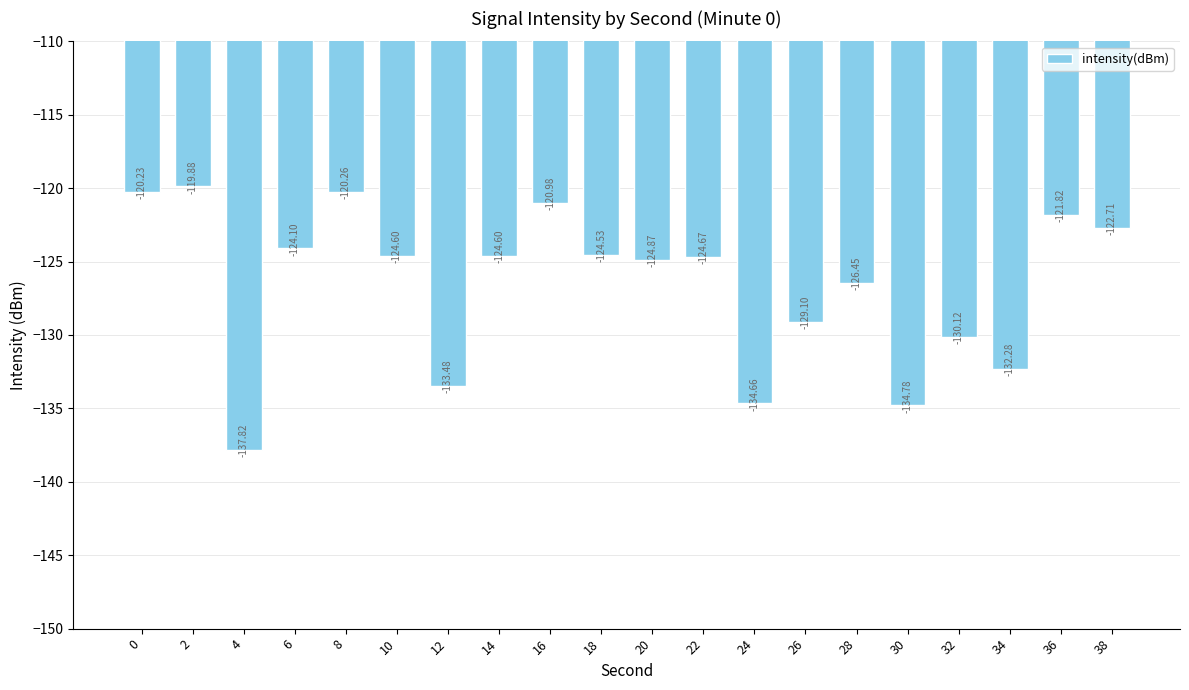

The chart shows a value of -53.0 at 2. True or false?

False